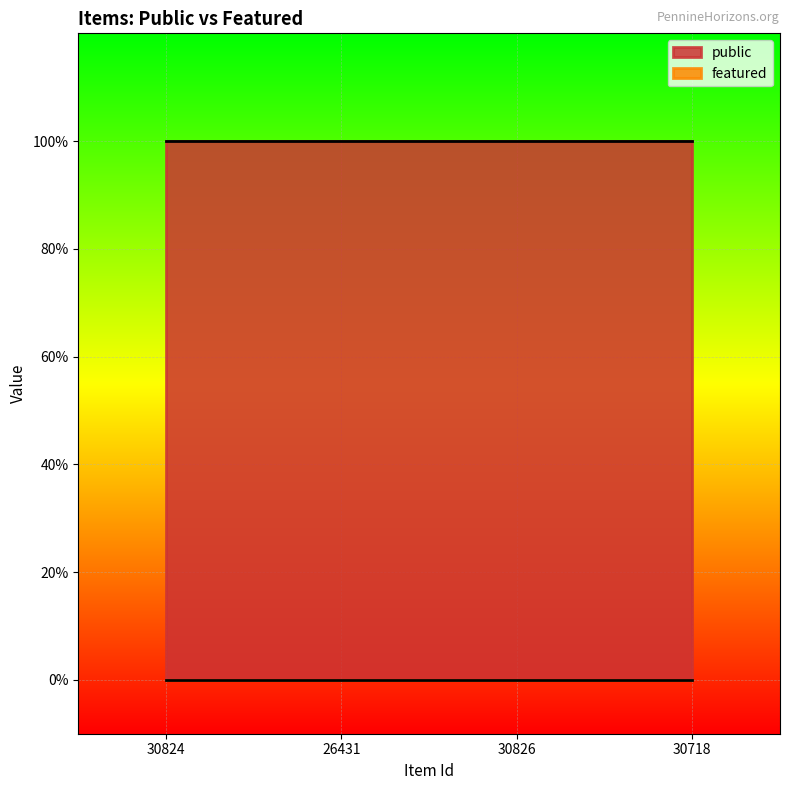

Rank the series at 30826 from lowest to highest value.

featured, public